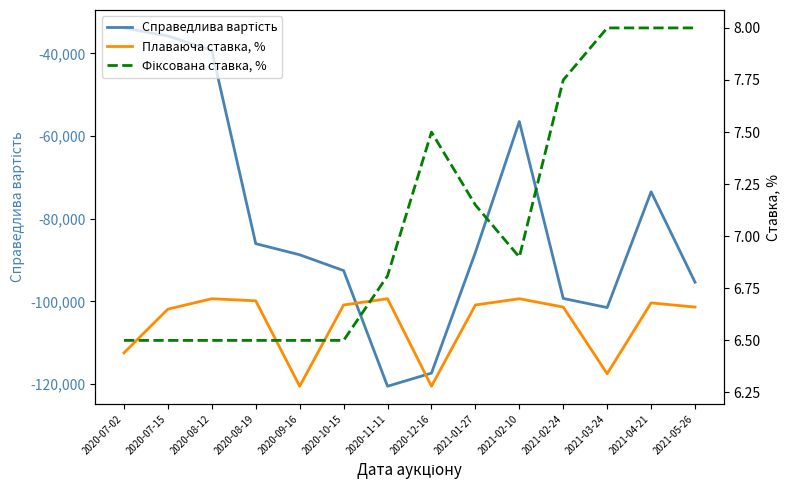

What is the maximum value for Плаваюча ставка, %?

6.7